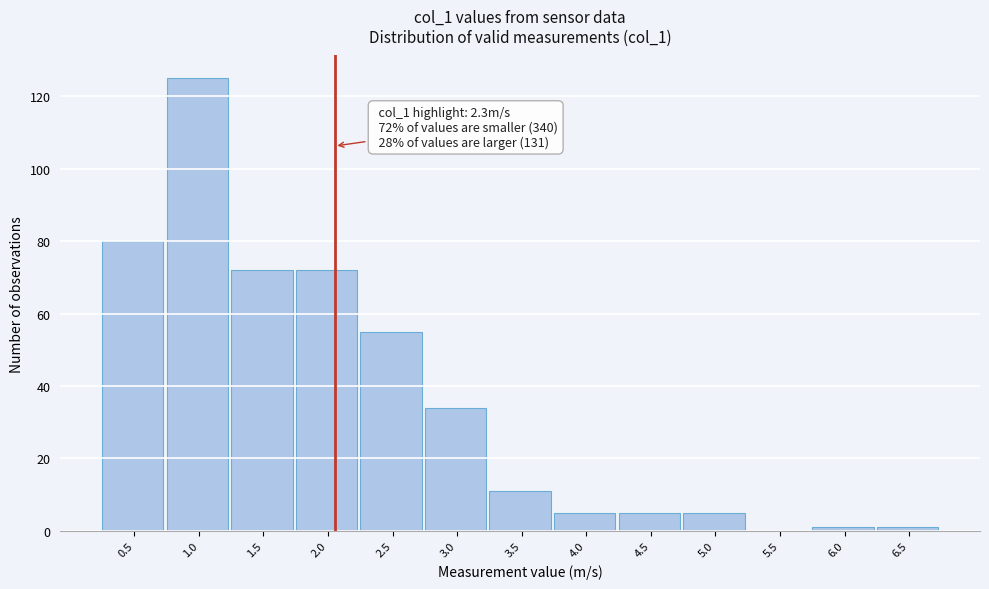

Reading right to left, list all the values displayed in this chart.

6.5=1	6.0=1	5.5=0	5.0=5	4.5=5	4.0=5	3.5=11	3.0=34	2.5=55	2.0=72	1.5=72	1.0=125	0.5=80